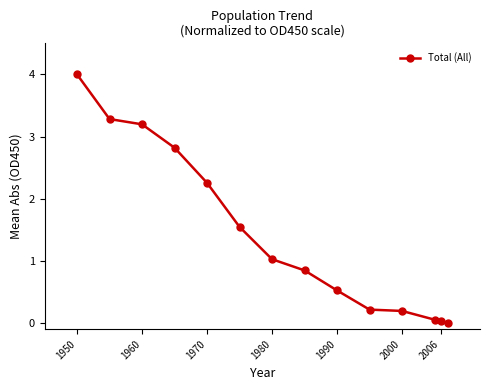

What is the sum of all values?

20.0